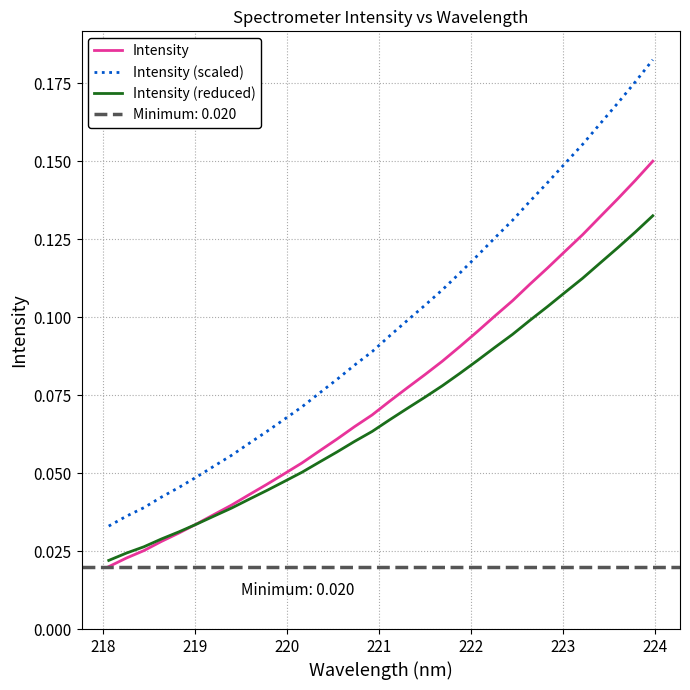

True or false: Intensity (scaled) and Intensity (reduced) cross at least once.

False